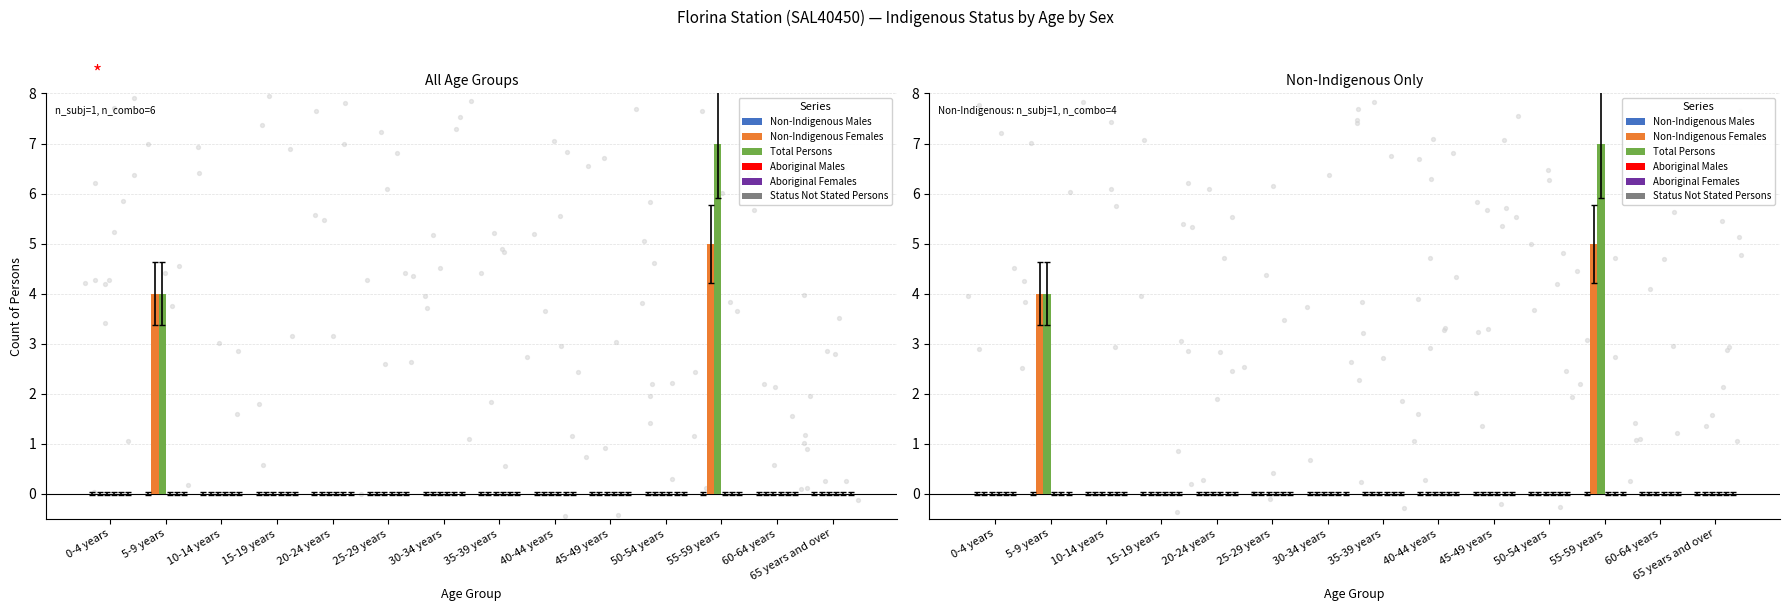

What is the total value across all series at 55-59 years?

12